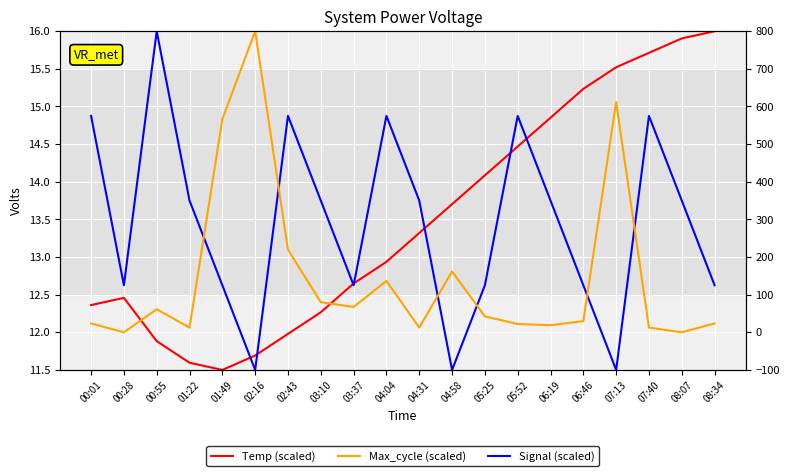

Which series has the largest range (max minus min)?

Max_cycle (scaled)